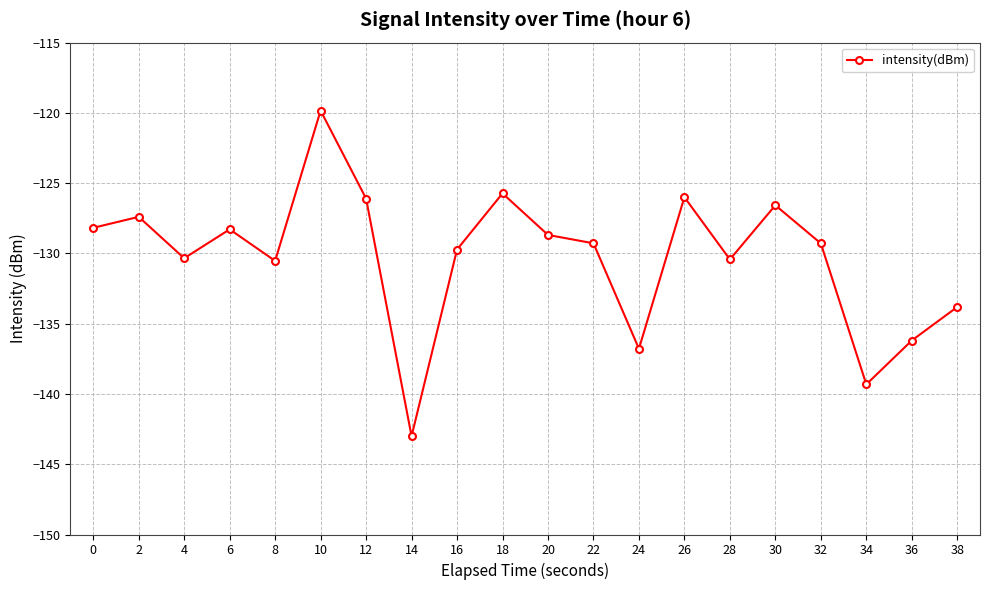

How many points are lower than both their immediate neighbors (excluding endpoints)?

6